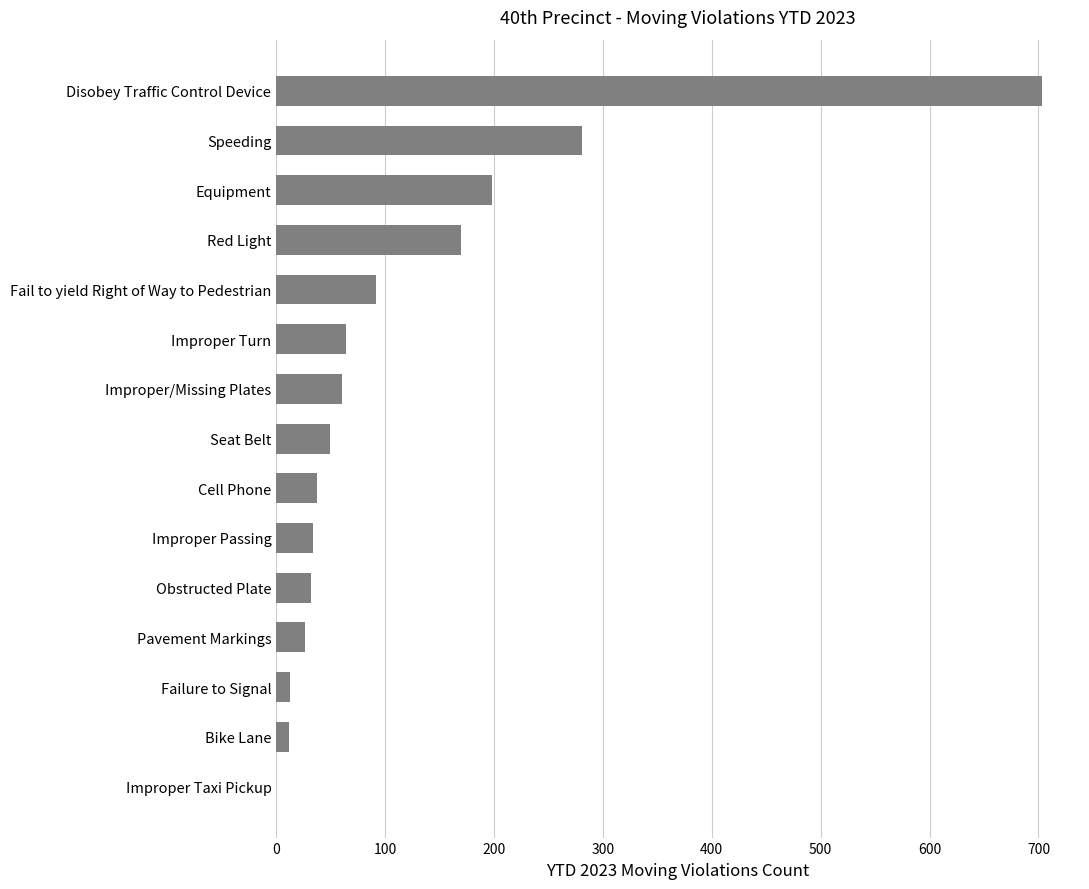

Is it true that the value at Speeding is 102?

False